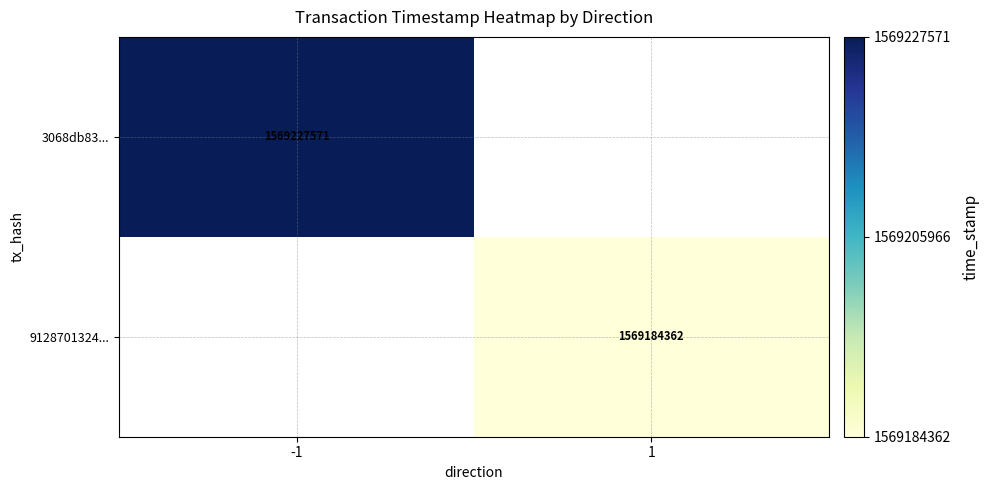

How many series are shown in this chart?

2